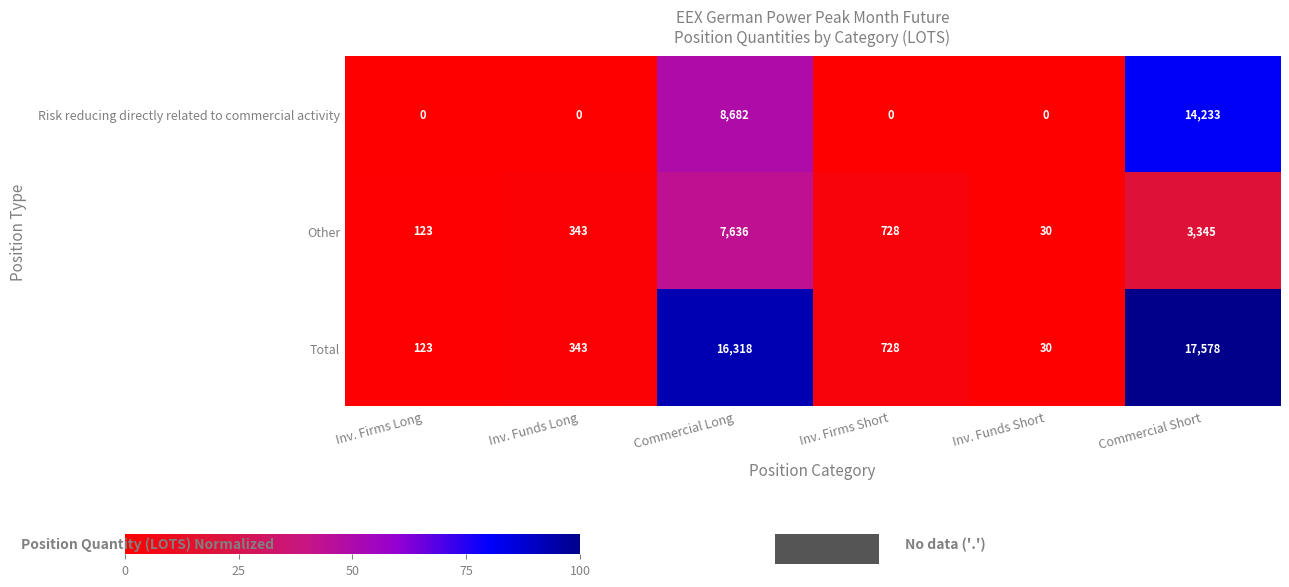

Reading right to left, list all the values displayed in this chart.

Risk reducing directly related to commercial activity: Commercial Short=14233	Inv. Funds Short=0	Inv. Firms Short=0	Commercial Long=8682	Inv. Funds Long=0	Inv. Firms Long=0
Other: Commercial Short=3345	Inv. Funds Short=30	Inv. Firms Short=728	Commercial Long=7636	Inv. Funds Long=343	Inv. Firms Long=123
Total: Commercial Short=17578	Inv. Funds Short=30	Inv. Firms Short=728	Commercial Long=16318	Inv. Funds Long=343	Inv. Firms Long=123